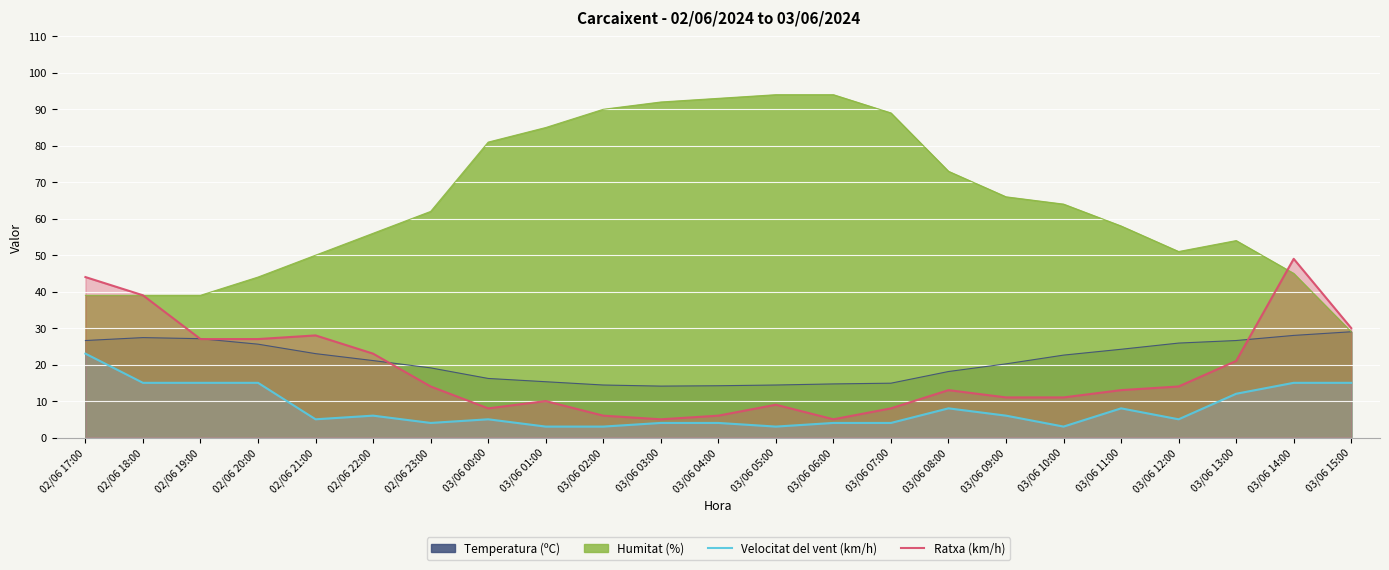

What are all the series names shown in the legend?

Temperatura (ºC), Humitat (%), Velocitat del vent (km/h), Ratxa (km/h)